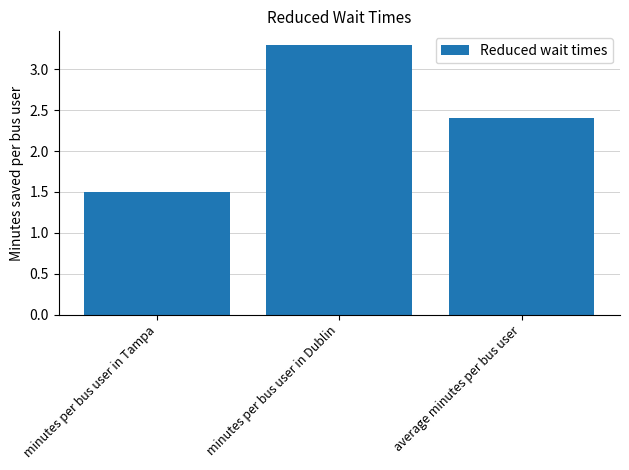

The chart shows a value of 3.3 at minutes per bus user in Dublin. True or false?

True